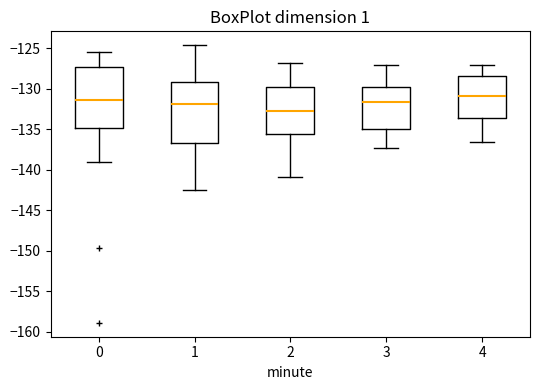

Reading left to right, read every box against the y-axis: the position of its median line, the range the box covers, and the ends of its whiskers. The values are not printed on the chart, so give them approximately, as read against the axis.

0: median -131.5, box -135.0 to -127.0, whiskers -139.0 to -125.5
1: median -132.0, box -136.5 to -129.0, whiskers -142.5 to -124.5
2: median -133.0, box -135.5 to -129.5, whiskers -141.0 to -127.0
3: median -131.5, box -135.0 to -129.5, whiskers -137.5 to -127.0
4: median -131.0, box -133.5 to -128.5, whiskers -136.5 to -127.0